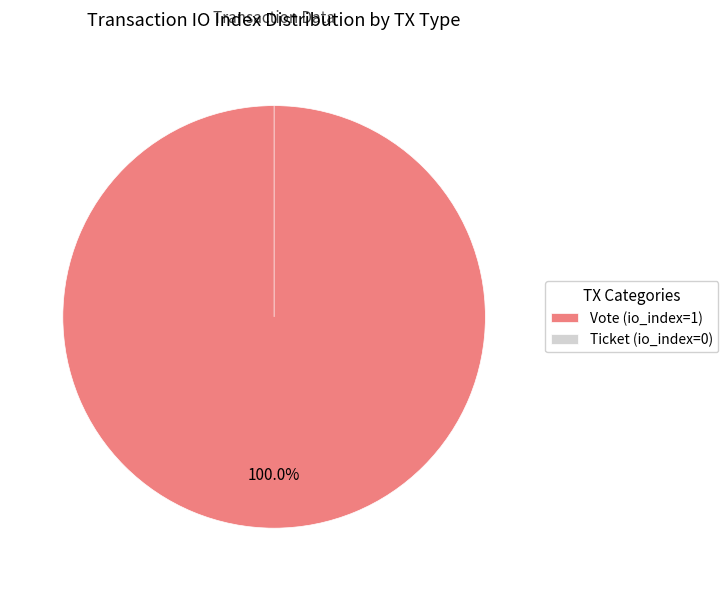

True or false: Ticket (io_index=0) accounts for 1% of the total.

False